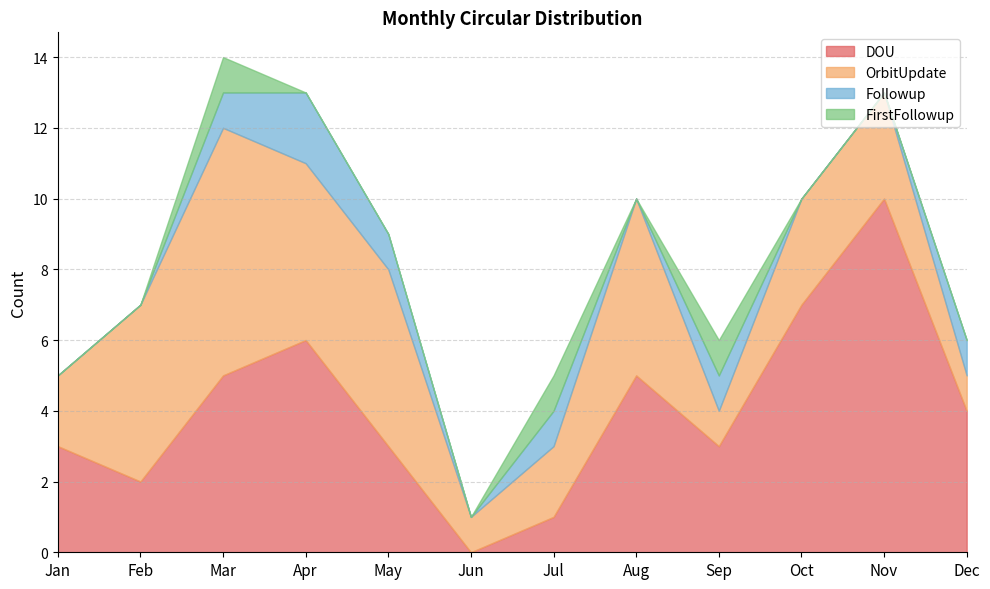

Read the Followup value at Apr.

2